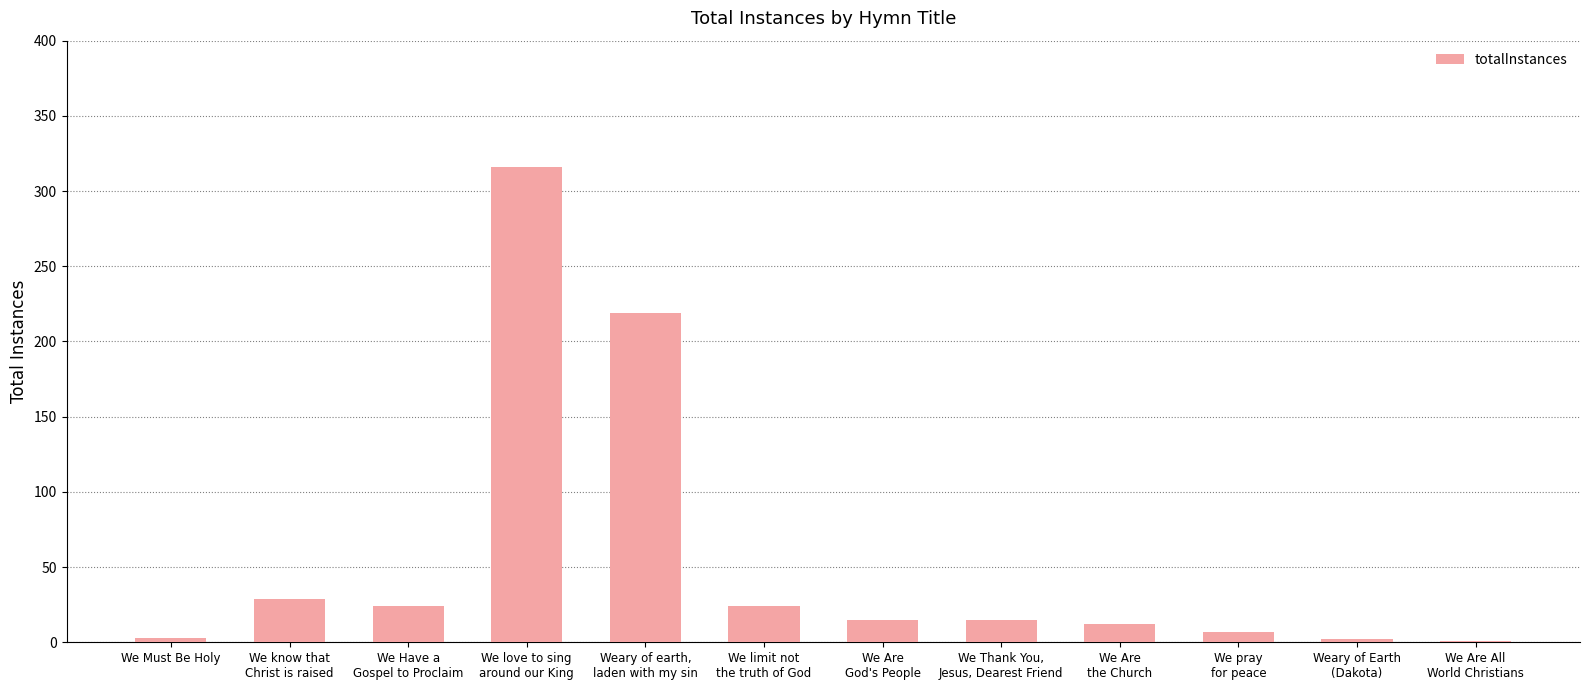

What is the sum of the values at We know that
Christ is raised and We Thank You,
Jesus, Dearest Friend?

44